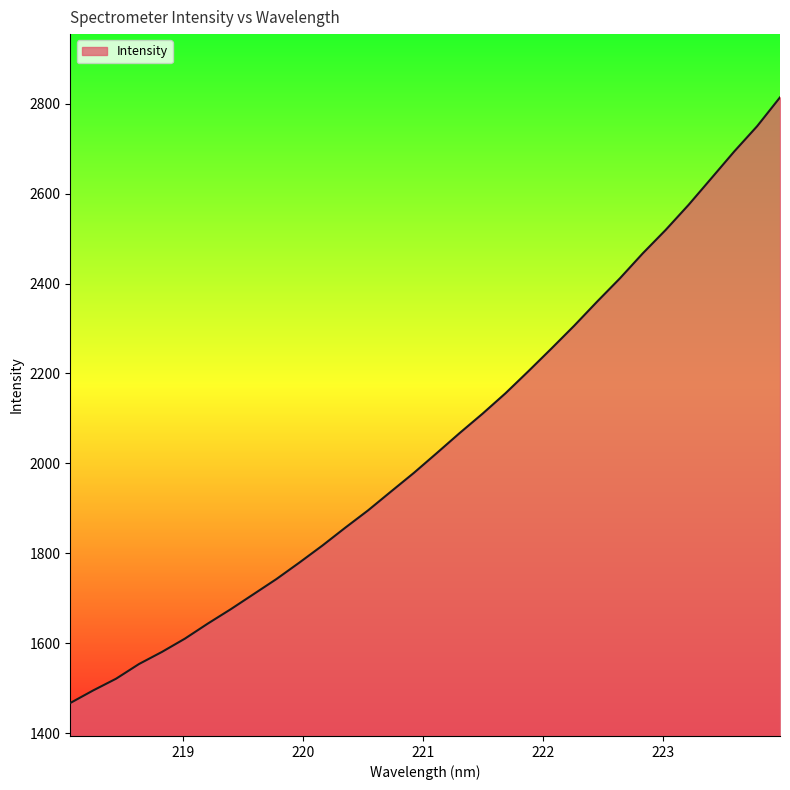

What is the difference between the second highest and second lowest values?

1255.0